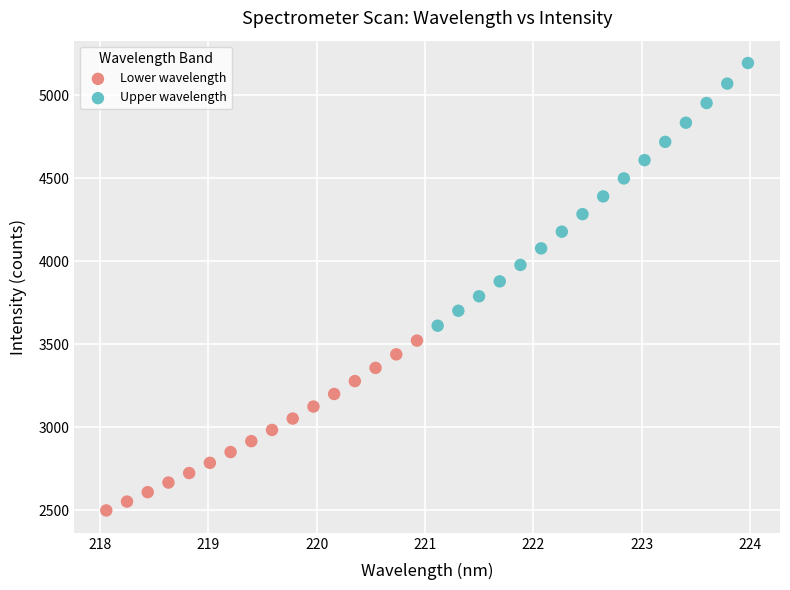

Which series has the widest spread of Y values?

Upper wavelength